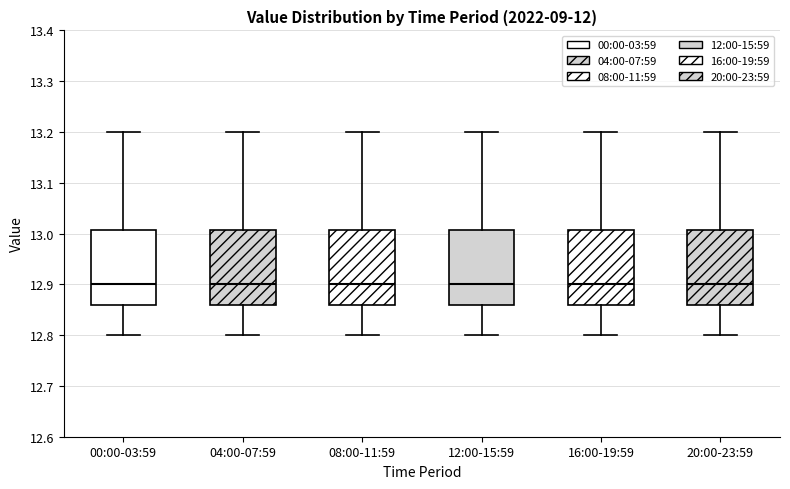

Reading left to right, read every box against the y-axis: the position of its median line, the range the box covers, and the ends of its whiskers. The values are not printed on the chart, so give them approximately, as read against the axis.

00:00-03:59: median 12.90, box 12.86 to 13.01, whiskers 12.80 to 13.20
04:00-07:59: median 12.90, box 12.86 to 13.01, whiskers 12.80 to 13.20
08:00-11:59: median 12.90, box 12.86 to 13.01, whiskers 12.80 to 13.20
12:00-15:59: median 12.90, box 12.86 to 13.01, whiskers 12.80 to 13.20
16:00-19:59: median 12.90, box 12.86 to 13.01, whiskers 12.80 to 13.20
20:00-23:59: median 12.90, box 12.86 to 13.01, whiskers 12.80 to 13.20